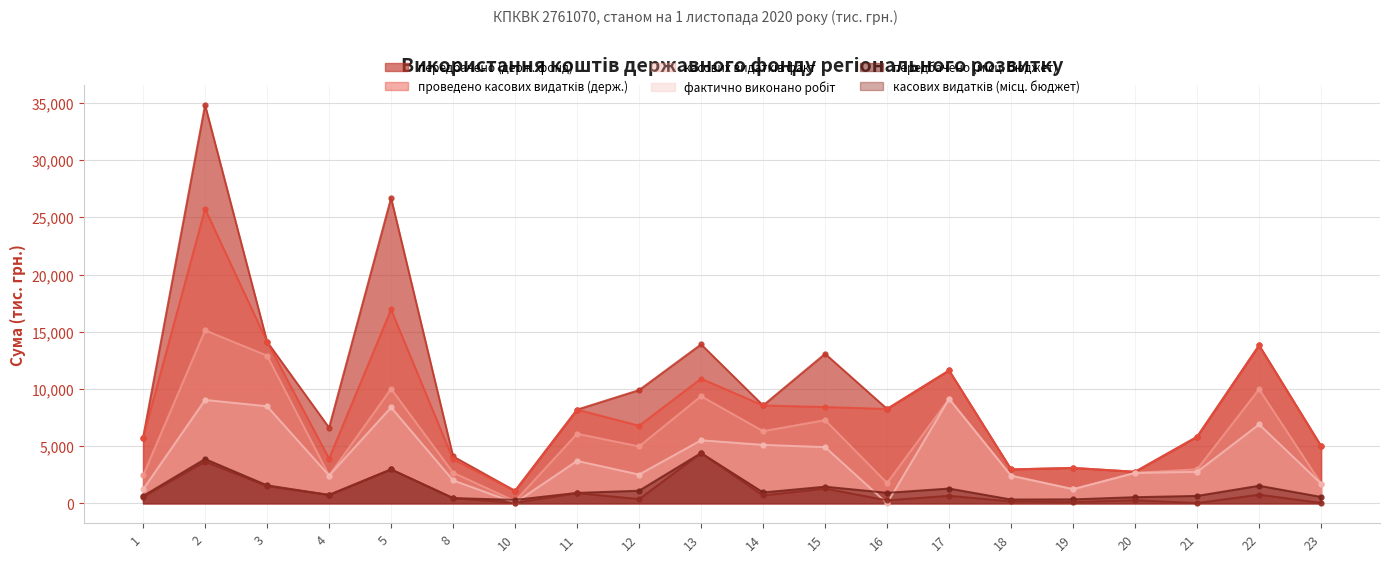

The value of проведено касових видатків (держ.) at 23 is 5004.6. True or false?

True